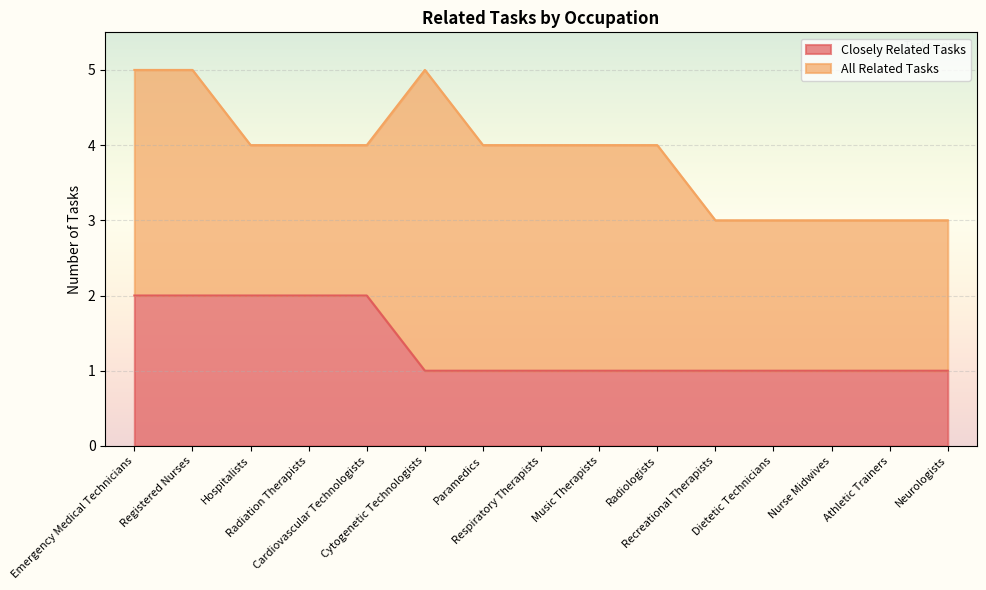

Reading left to right, extract all data points from this chart.

2	2	2	2	2	1	1	1	1	1	1	1	1	1	1